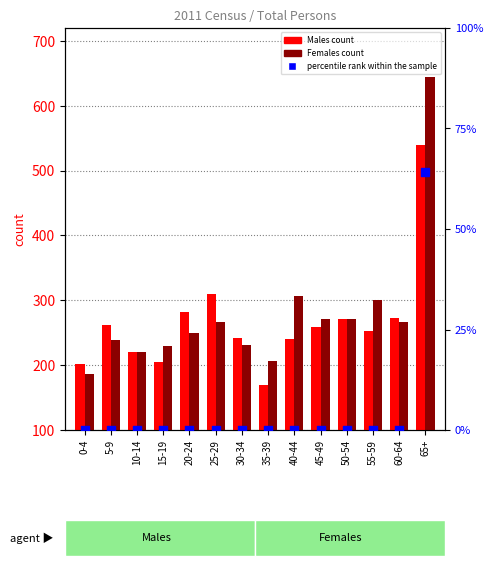

Which series has the largest Y range (max minus min)?

Females